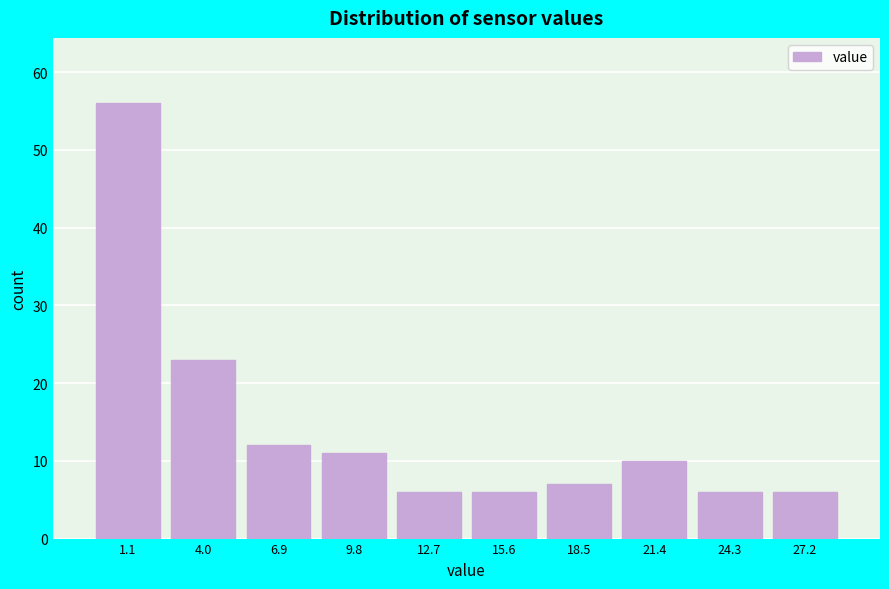

Reading left to right, extract all data points from this chart.

1.1=56	4.0=23	6.9=12	9.8=11	12.7=6	15.6=6	18.5=7	21.4=10	24.3=6	27.2=6